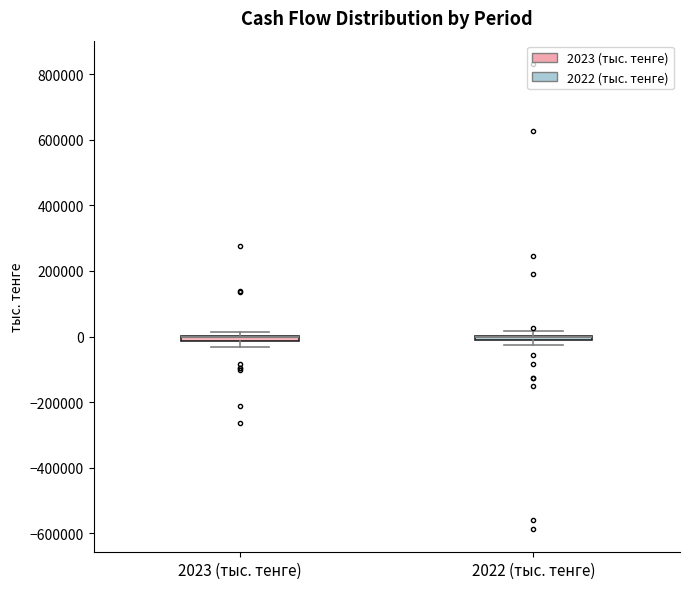

Where is the upper edge of the box for 2023 (тыс. тенге) on the y-axis? The values are not printed on the chart, so give them approximately, as read against the axis.

0